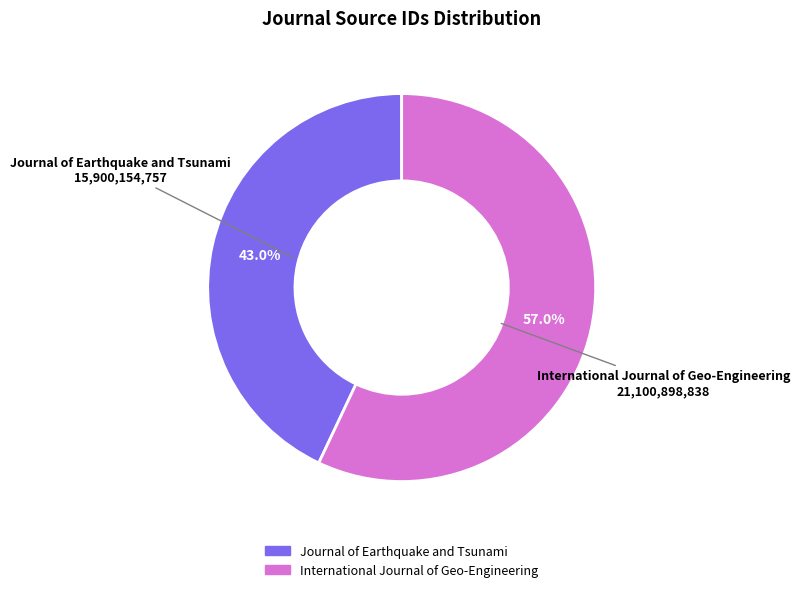

To the nearest percent, what is the combined percentage of Journal of Earthquake and Tsunami and International Journal of Geo-Engineering?

100%